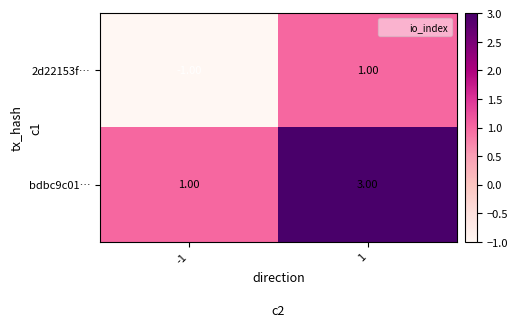

Rank the categories by 2d22153f… value from lowest to highest.

-1, 1